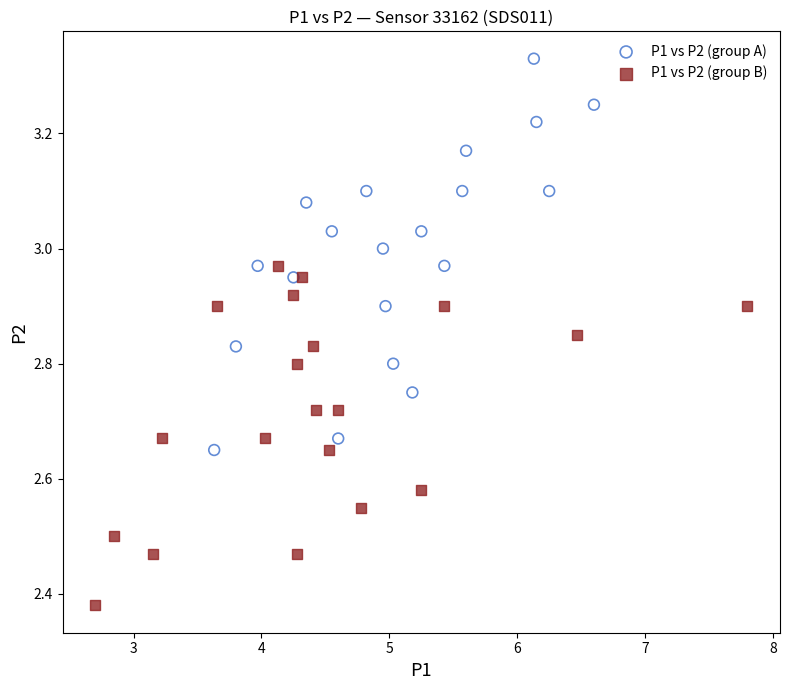

What are all the series names shown in the legend?

P1 vs P2 (group A), P1 vs P2 (group B)